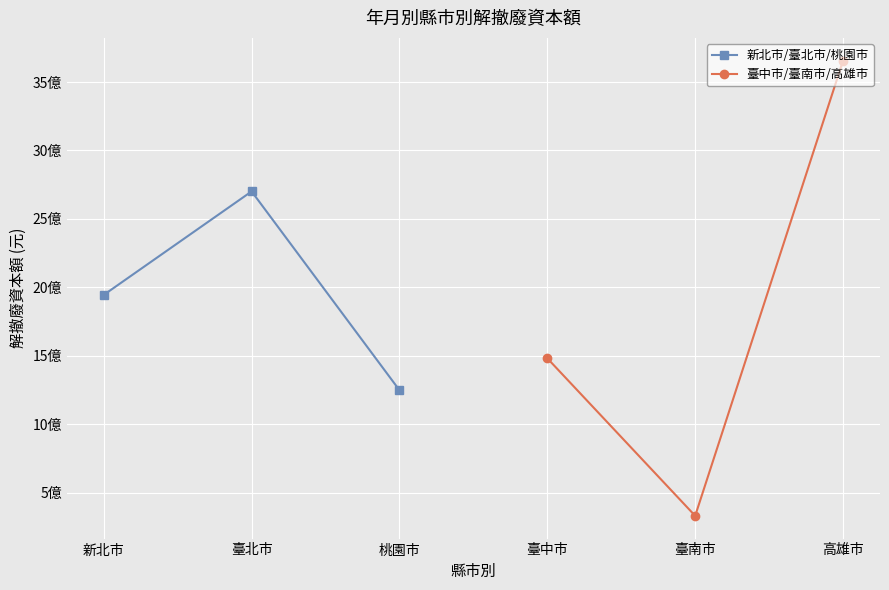

What are all the series names shown in the legend?

新北市/臺北市/桃園市, 臺中市/臺南市/高雄市